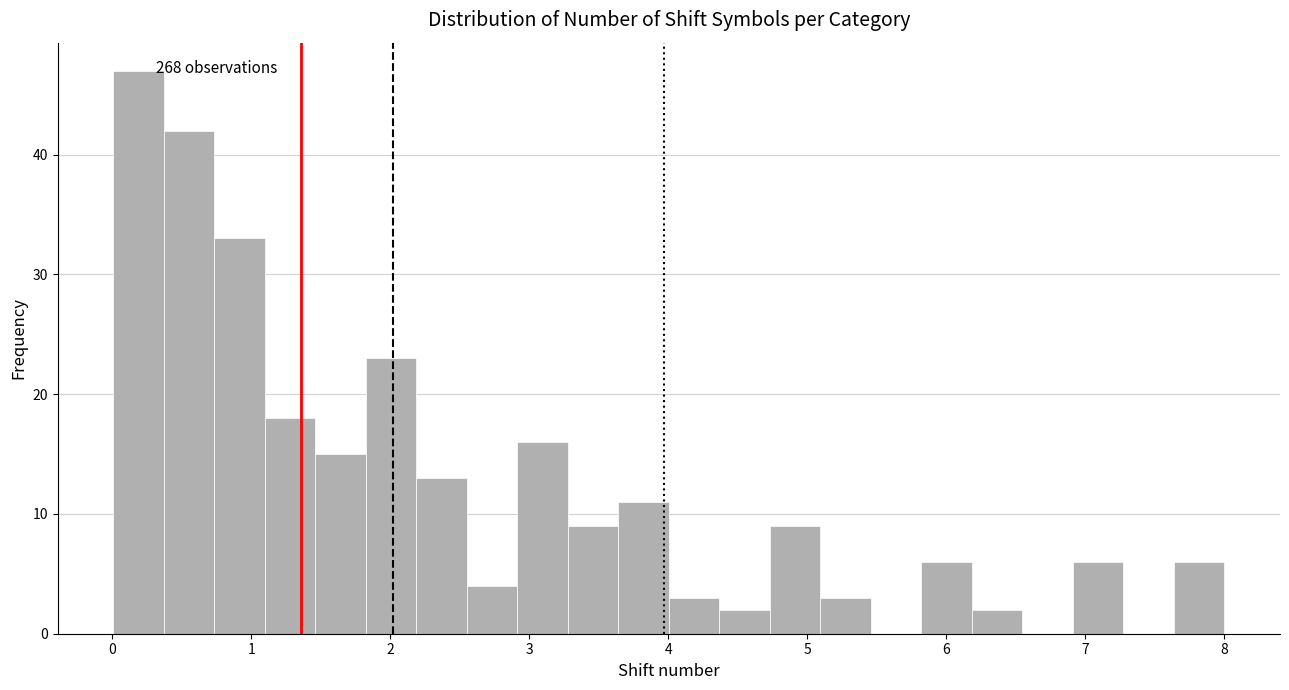

Read against the x-axis, roughly where is the centre of the tallest bar?

0.2